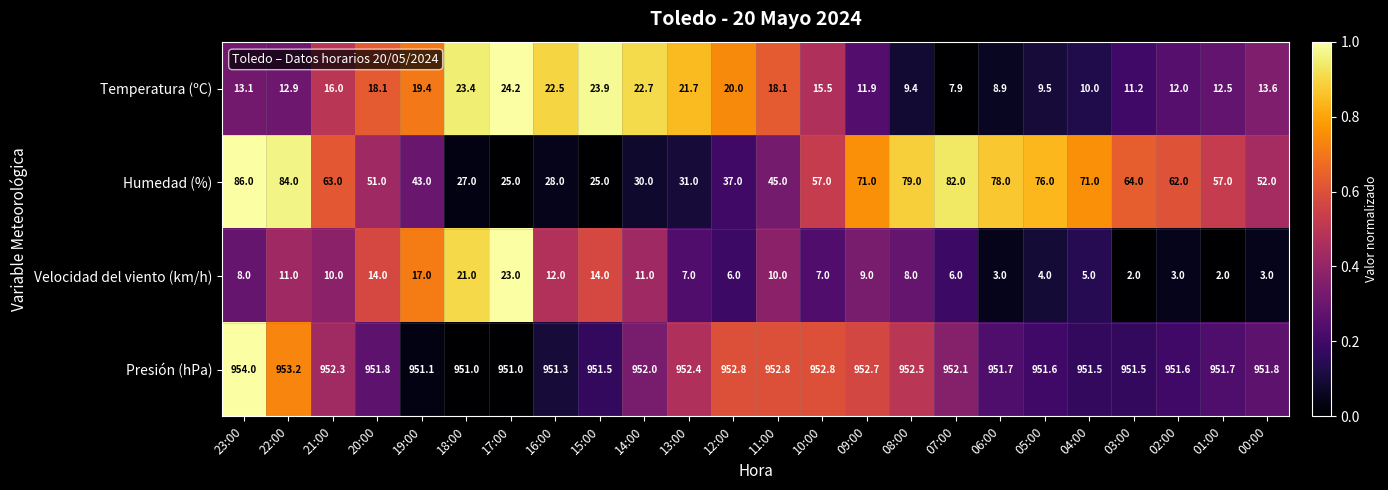

At how many categories does at least one series exceed 495?

24